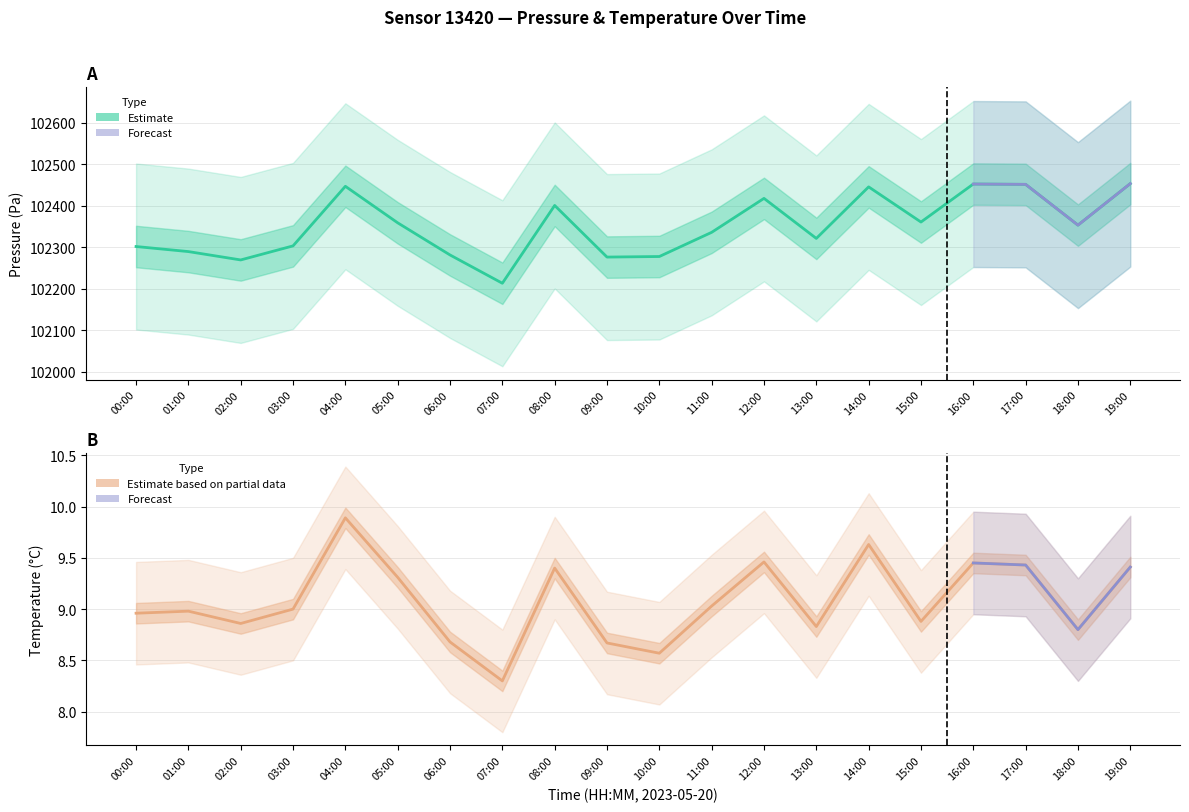

Where does the temperature series first go above 9?

04:00